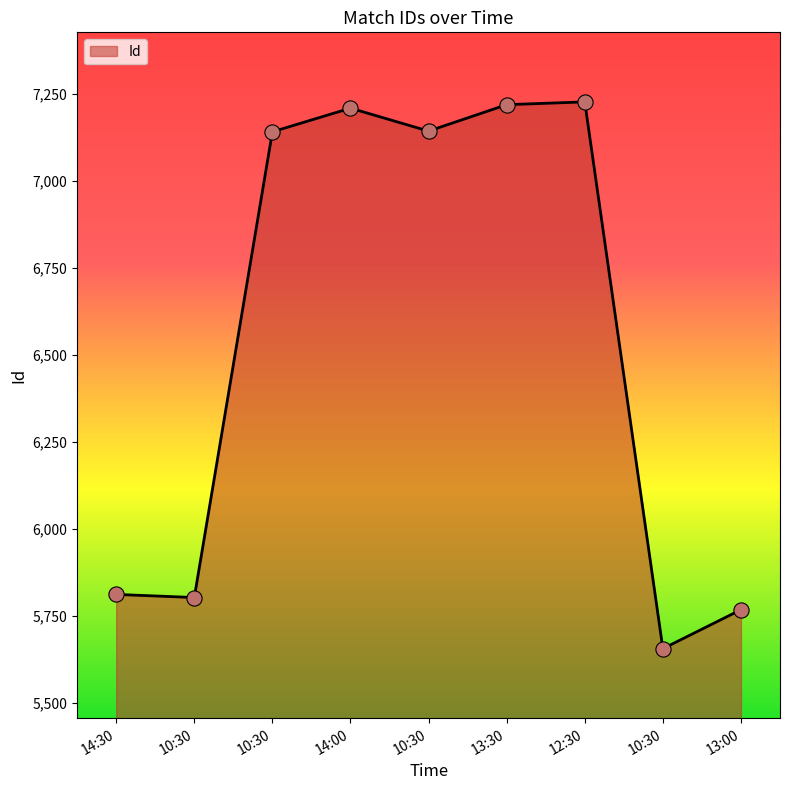

What is the change in value from 10:30 to 10:30?

-147